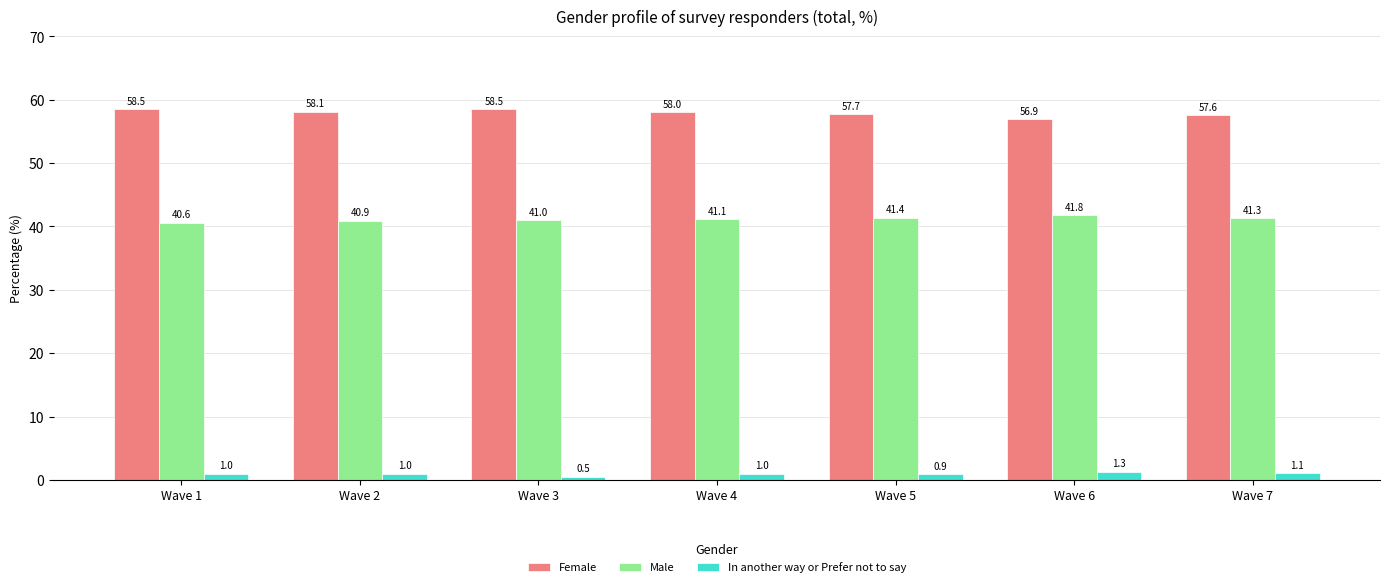

List the series in order of their overall mean, highest first.

Female, Male, In another way or Prefer not to say